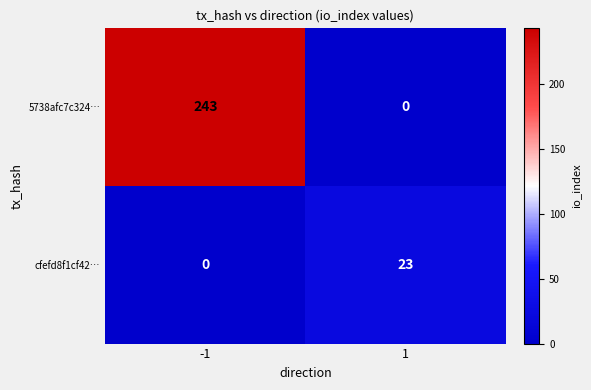

List the series in order of their peak value, lowest first.

cfefd8f1cf42…, 5738afc7c324…